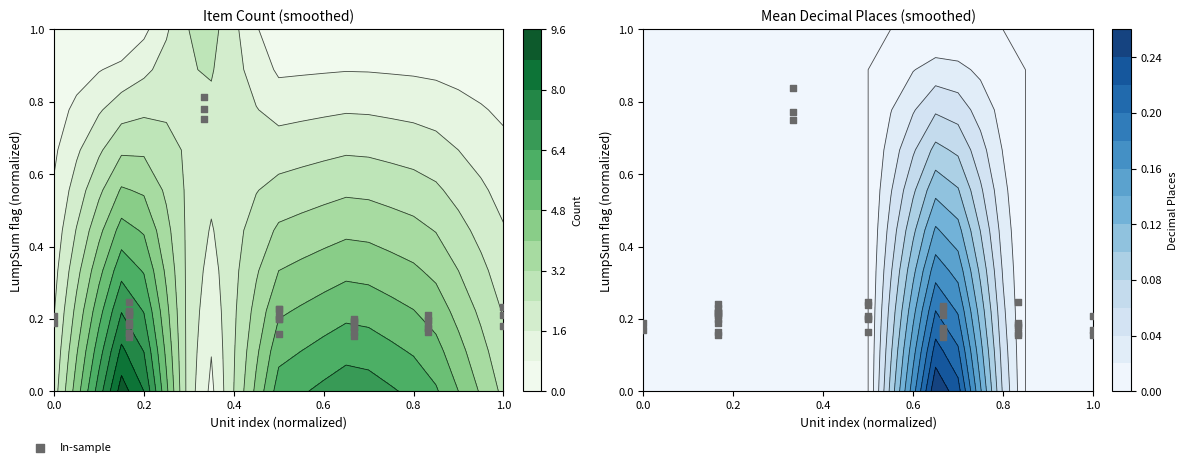

Between 18 and 20, which is larger?

20